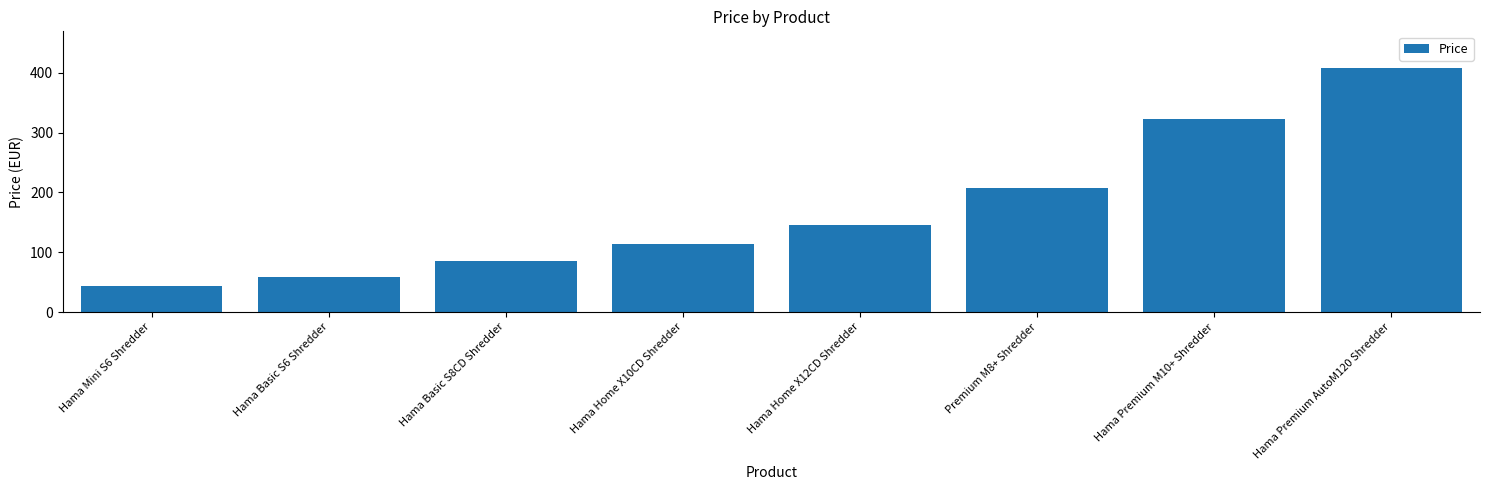

At which category does the chart reach its minimum across all series?

Hama Mini S6 Shredder